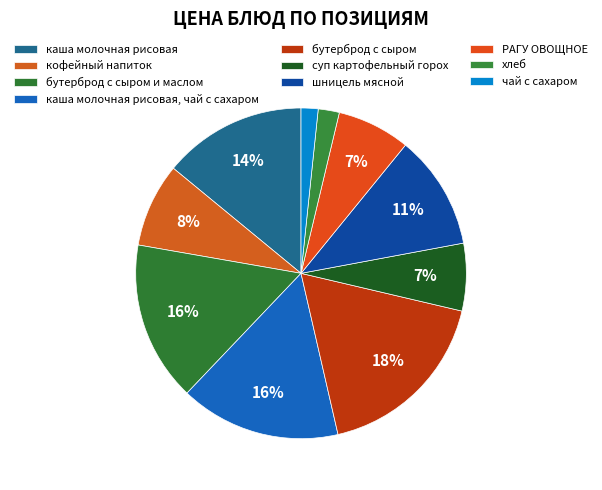

Count the number of slices in the pie.

10